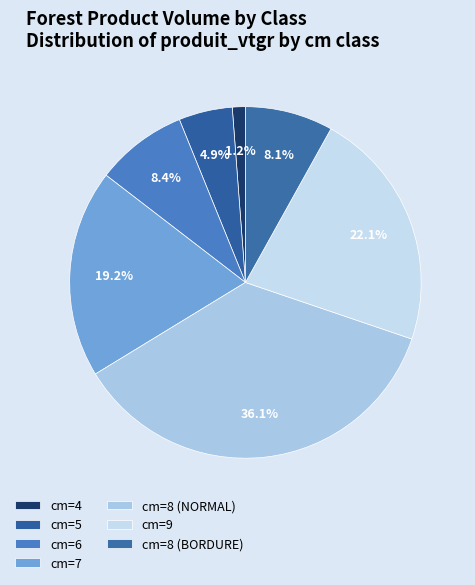

What percentage is the cm=5 slice, to the nearest percent?

5%